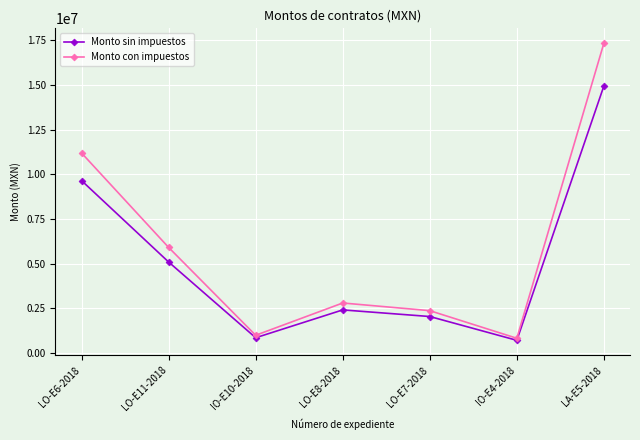

Which category has the lowest value in the Monto con impuestos series?

IO-E4-2018